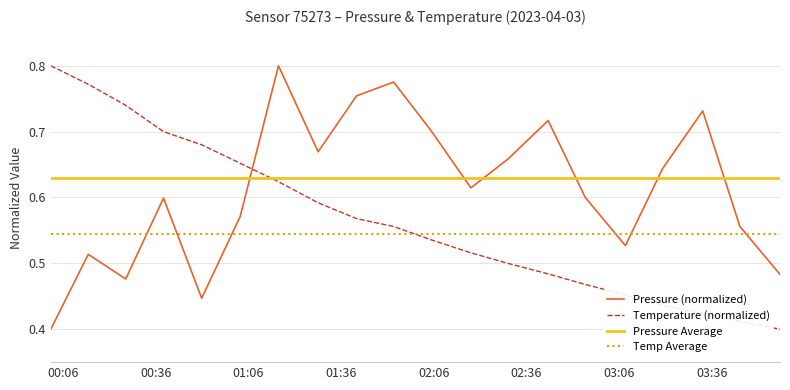

How many pressure values are between 0 and 1?

20